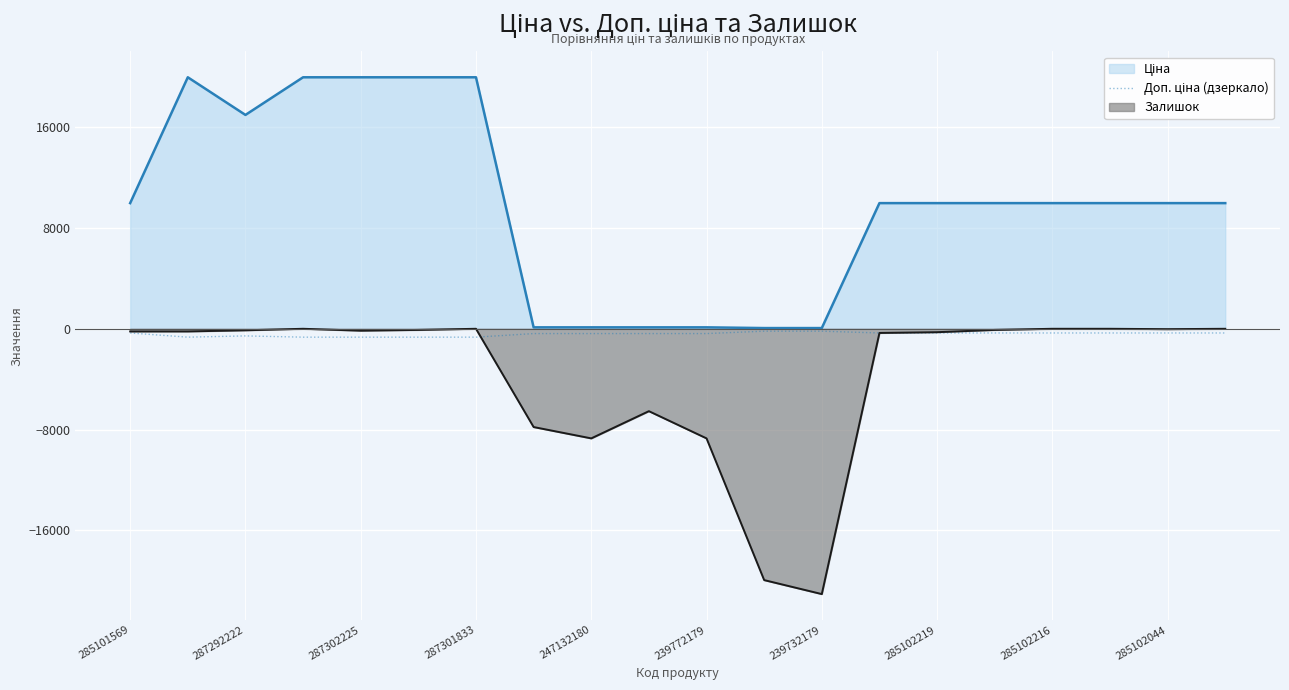

Which series has the widest spread of values?

Залишок